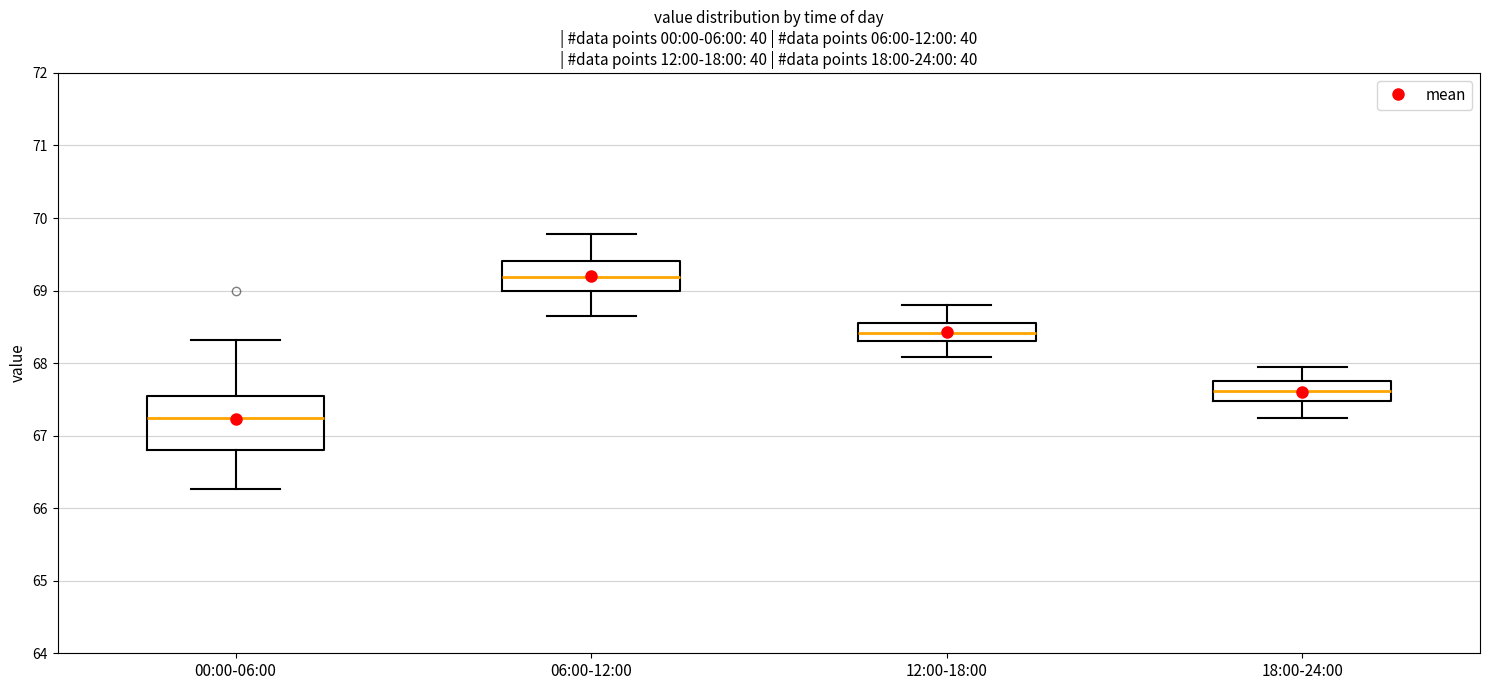

Which box's median line is the highest?

06:00-12:00